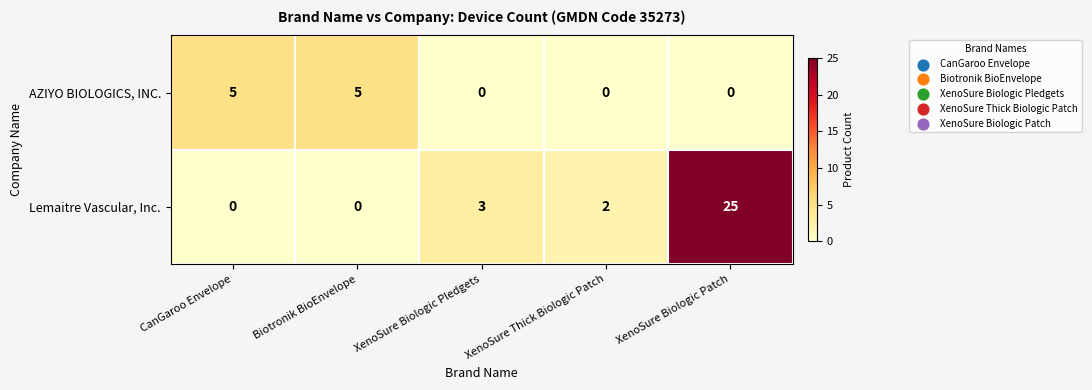

What is the maximum value shown in the chart?

25